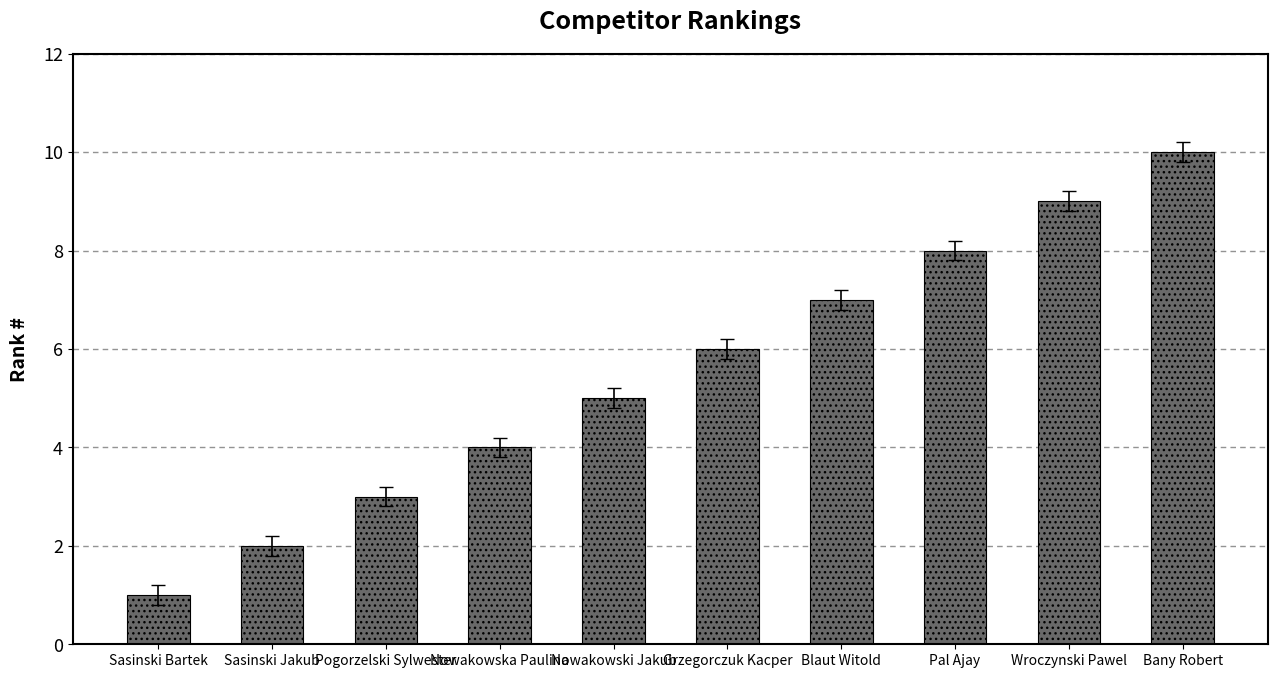

Reading left to right, extract all data points from this chart.

Sasinski Bartek=1	Sasinski Jakub=2	Pogorzelski Sylwester=3	Nowakowska Paulina=4	Nowakowski Jakub=5	Grzegorczuk Kacper=6	Blaut Witold=7	Pal Ajay=8	Wroczynski Pawel=9	Bany Robert=10